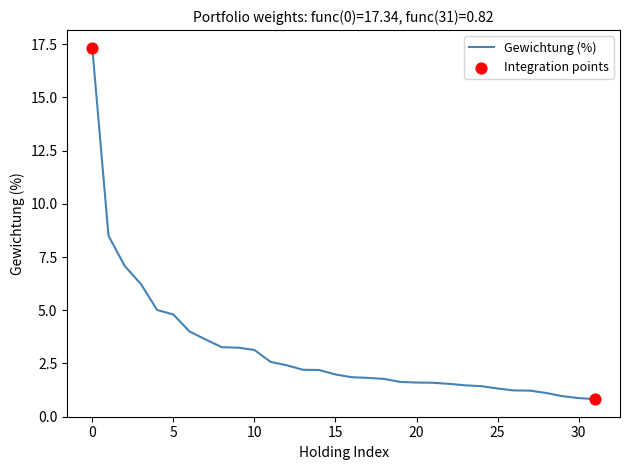

What is the difference between the maximum and minimum values?

16.5